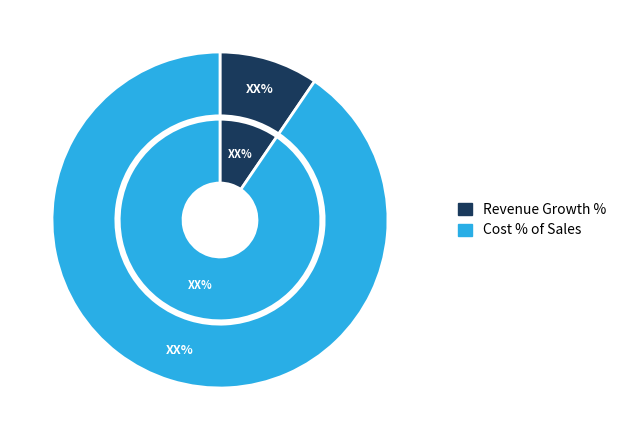

Rank the categories by value from highest to lowest.

Cost % of Sales, Revenue Growth %